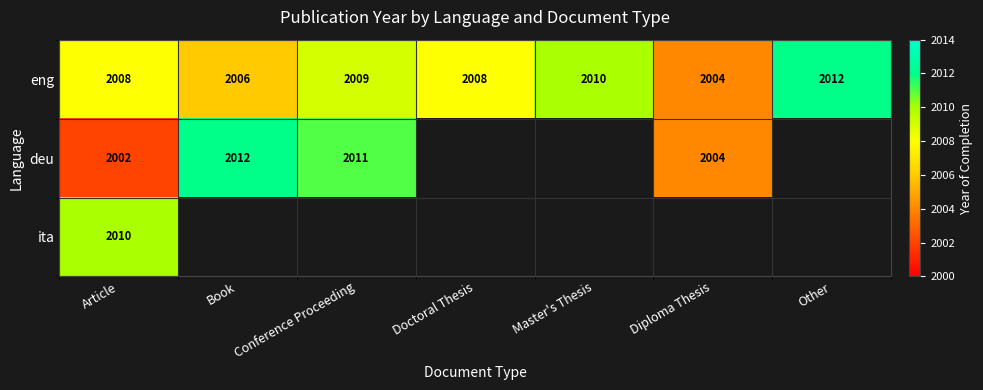

What value does the eng series have at Article?

2008